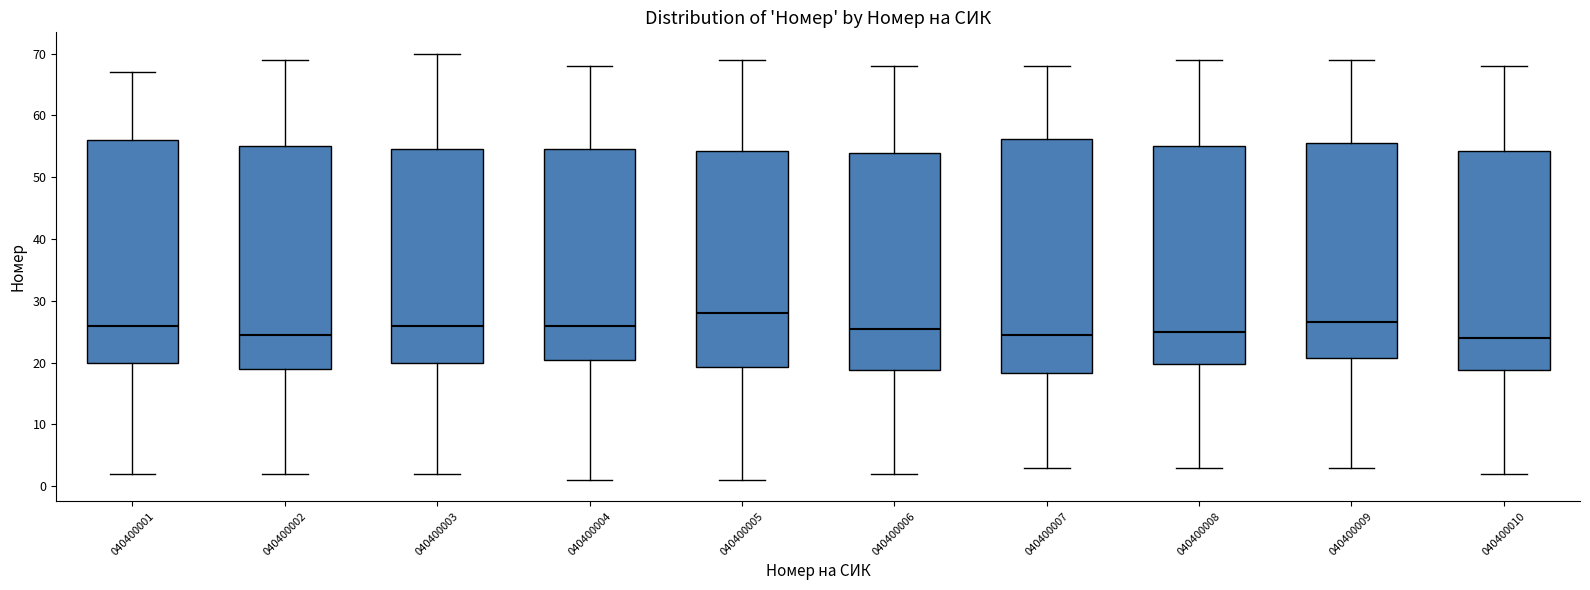

Which box's median line is the highest?

040400005